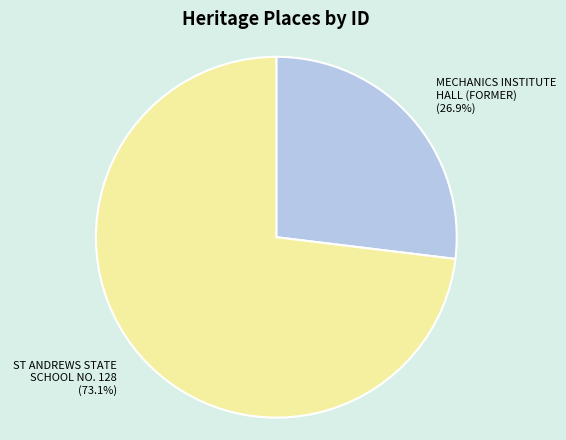

What is the largest slice in the pie chart?

ST ANDREWS STATE SCHOOL NO. 128 (73.1%)